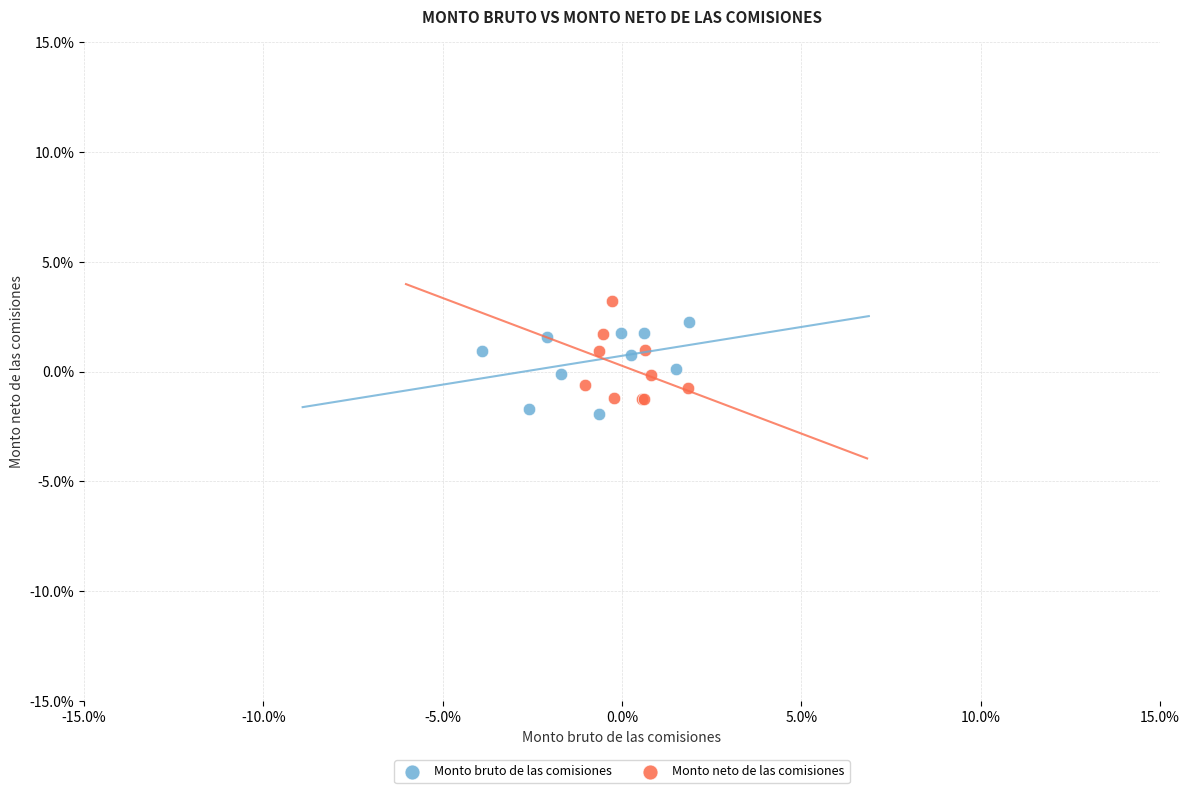

Which series has the widest spread of Y values?

Monto neto de las comisiones